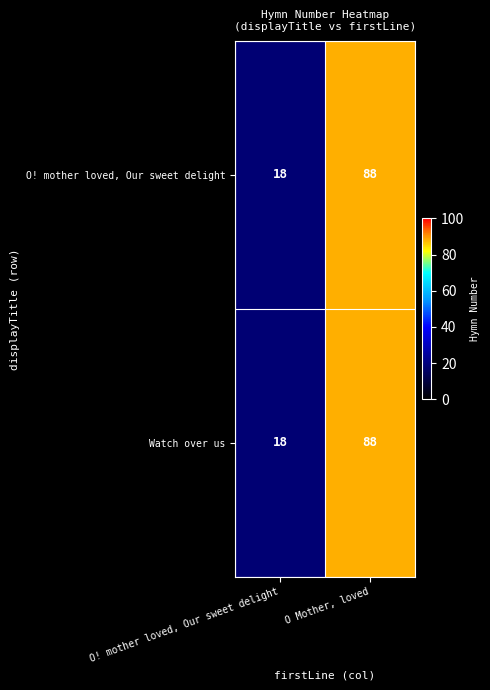

Rank the categories by O! mother loved, Our sweet delight value from lowest to highest.

O! mother loved, Our sweet delight, O Mother, loved